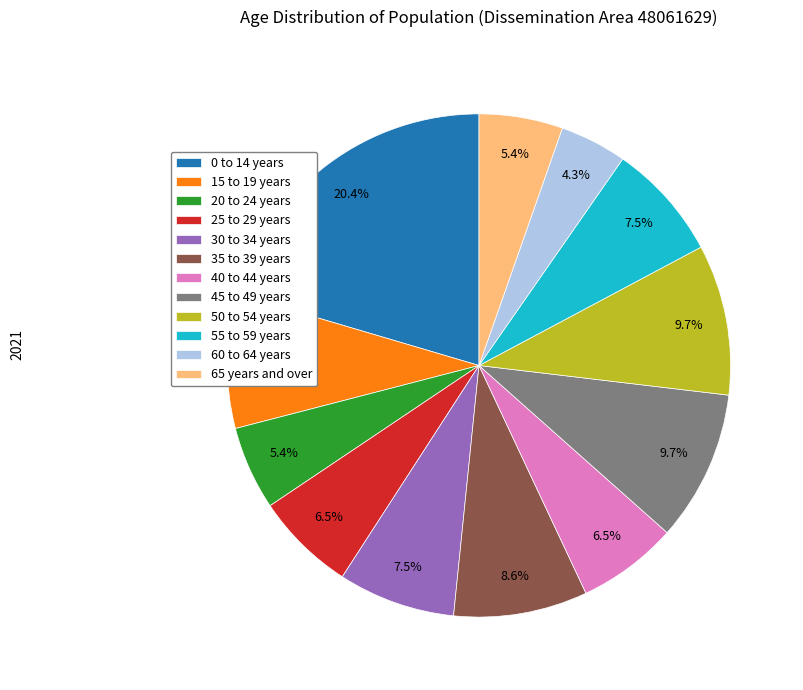

Which has a higher value, 30 to 34 years or 50 to 54 years?

50 to 54 years